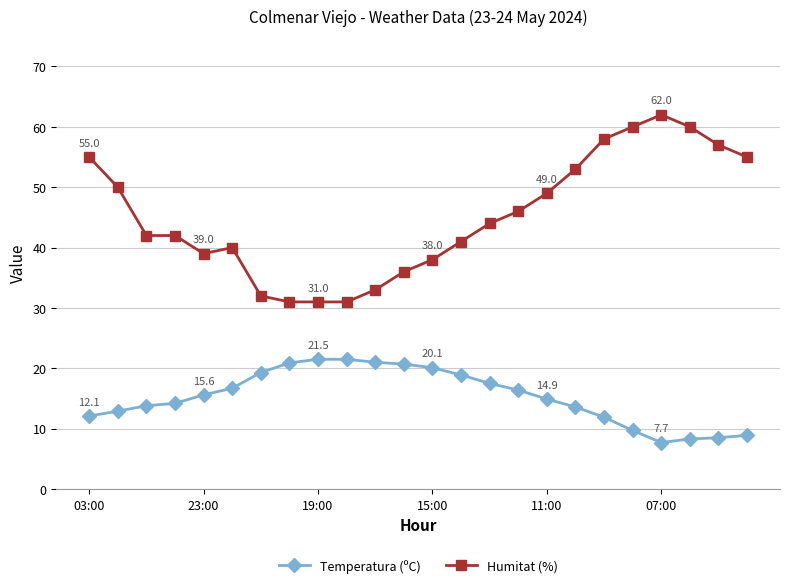

True or false: Humitat (%) and Temperatura (ºC) cross at least once.

False